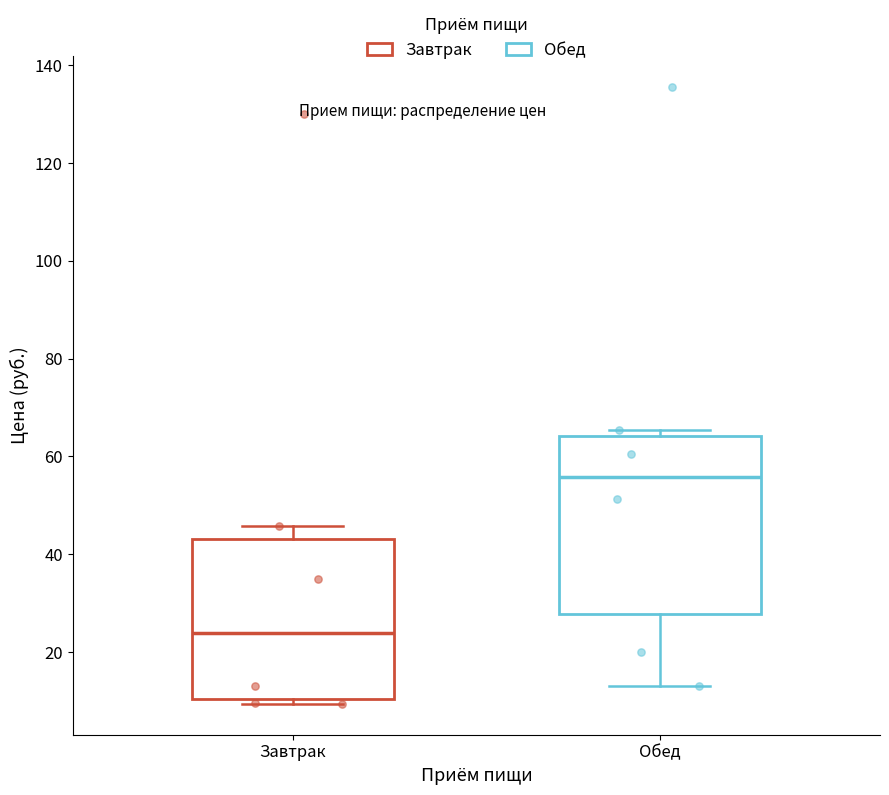

Reading left to right, read every box against the y-axis: the position of its median line, the range the box covers, and the ends of its whiskers. The values are not printed on the chart, so give them approximately, as read against the axis.

Завтрак: median 24, box 10 to 44, whiskers 10 (just below the box's lower edge) to 46
Обед: median 56, box 28 to 64, whiskers 12 to 66